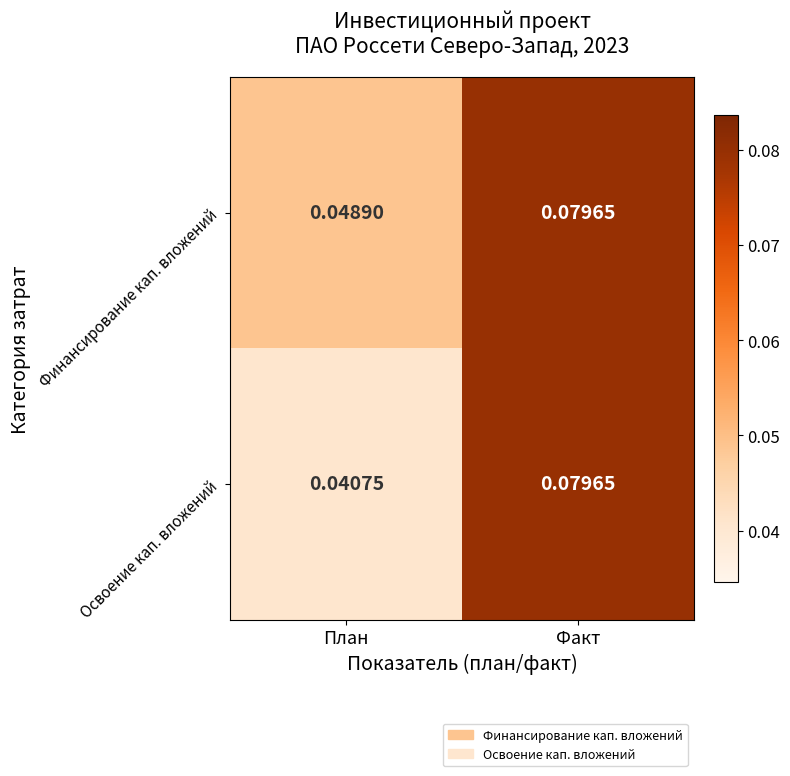

Which series has the largest total across all categories?

Финансирование кап. вложений